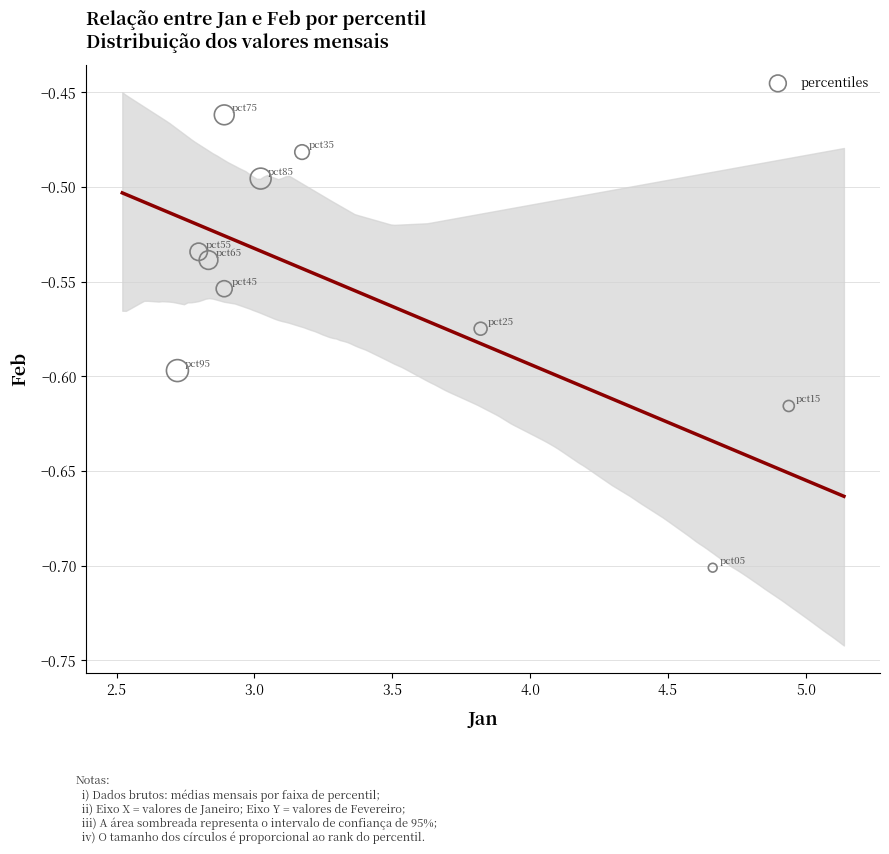

What is the average X value?

3.4